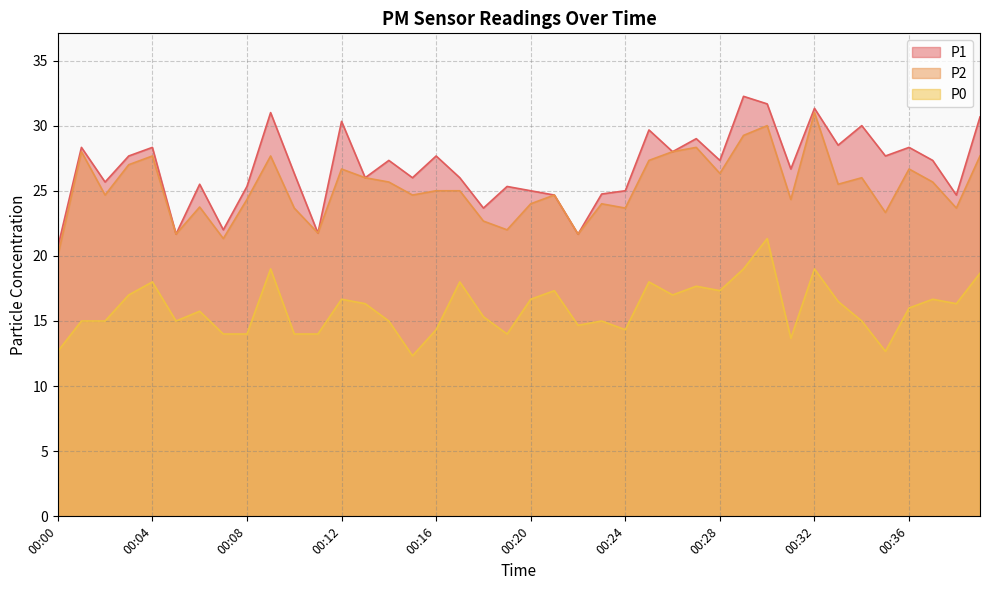

What value does the P1 series have at 00:38?

24.7